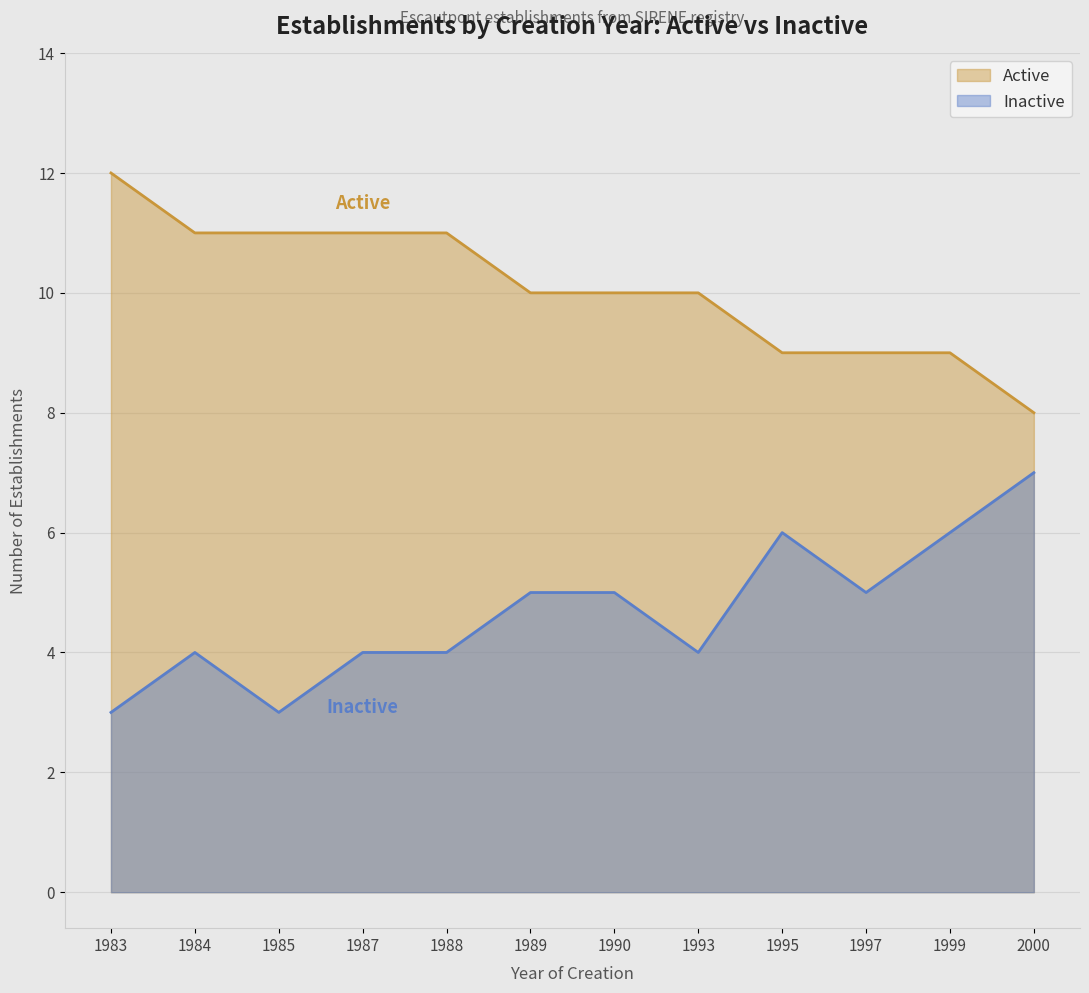

At which category does the chart reach its minimum across all series?

1983